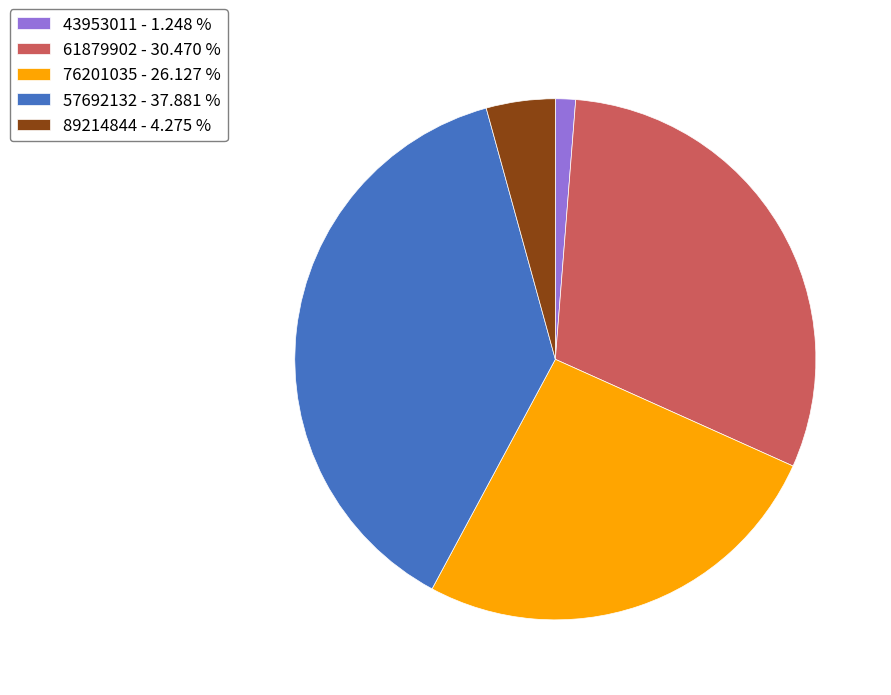

Count the number of slices in the pie.

5